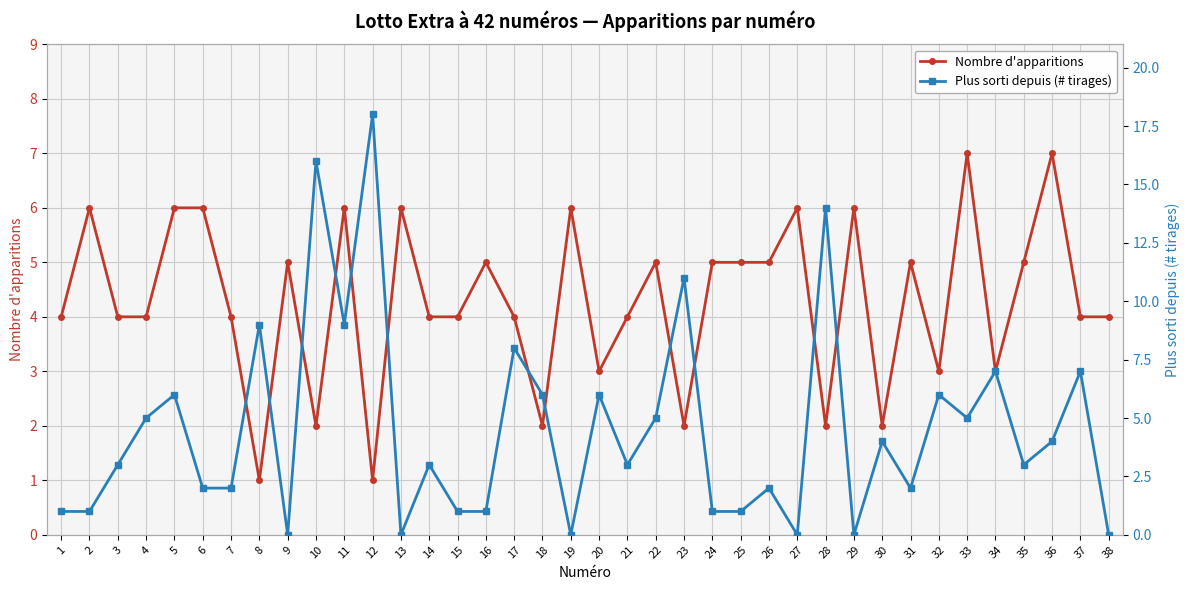

True or false: Plus sorti depuis (# tirages) has a value of 0 at 29.

True